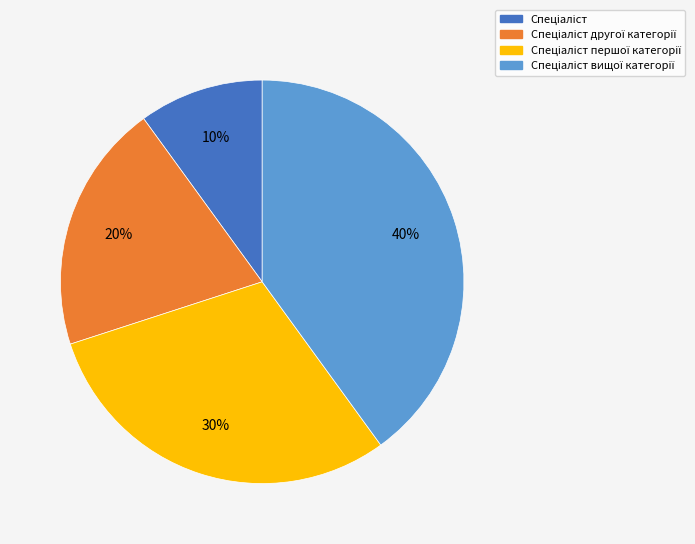

Is there a majority slice in this chart?

No